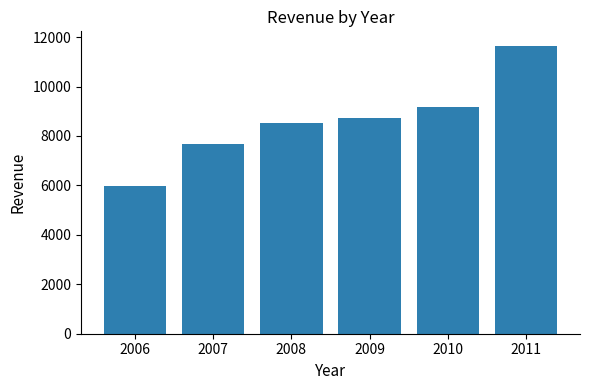

How many bars are there in total?

6